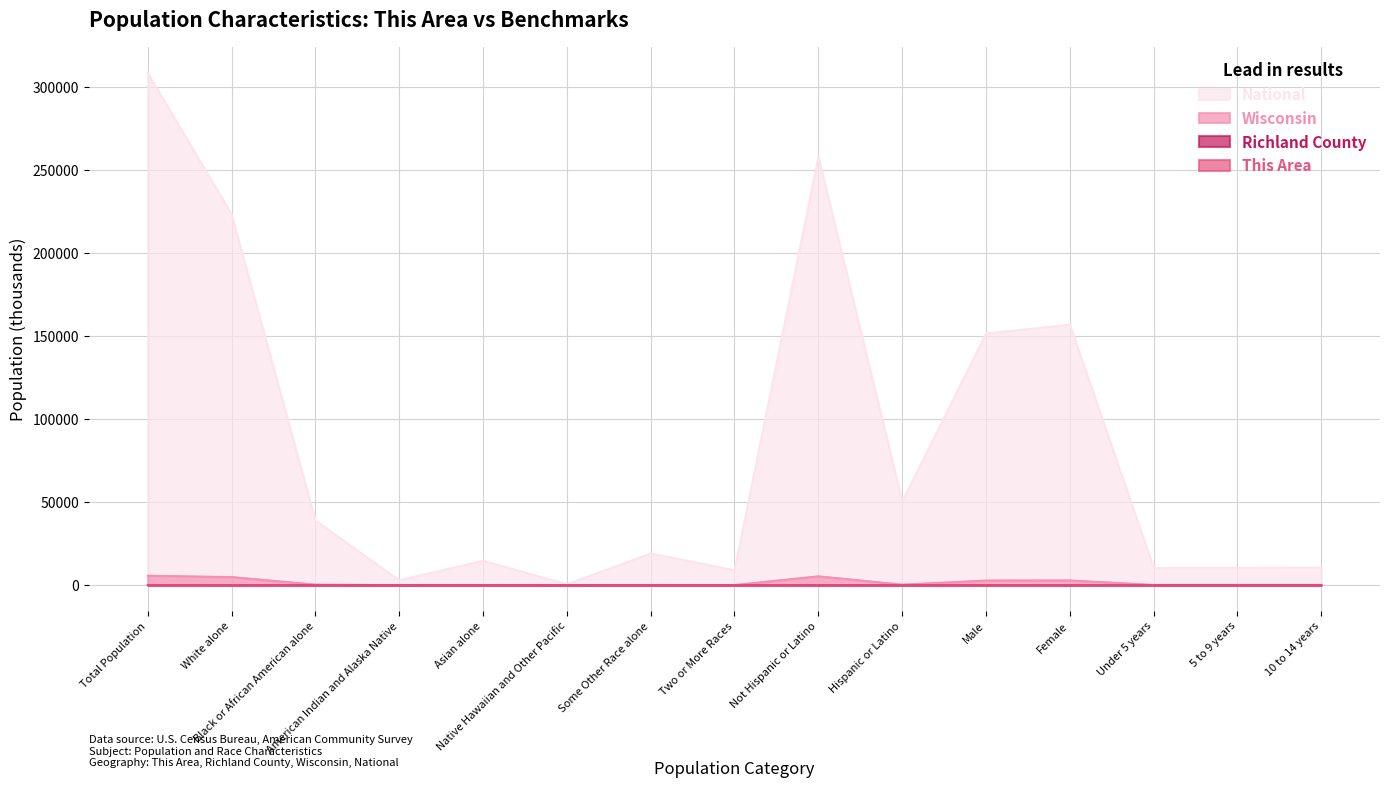

Reading left to right, transcribe all the data shown in this chart.

This Area: 3.6	3.4	0.0	0.0	0.0	0.0	0.0	0.0	3.4	0.2	1.7	1.9	0.1	0.1	0.1
Richland County: 18.0	17.5	0.1	0.0	0.1	0.0	0.1	0.1	17.7	0.4	9.0	9.0	0.6	0.6	0.5
Wisconsin: 5687.0	4902.1	359.1	54.5	129.2	1.8	135.9	104.3	5350.9	336.1	2822.4	2864.6	183.4	188.3	192.2
National: 308745.5	223553.3	38929.3	2932.2	14674.3	540.0	19107.4	9009.1	258267.9	50477.6	151781.3	156964.2	10319.4	10389.6	10579.9